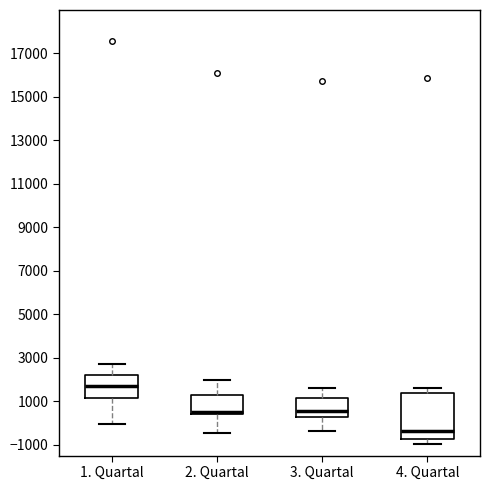

Where does the median line of the box for 2. Quartal sit on the y-axis? The values are not printed on the chart, so give them approximately, as read against the axis.

600